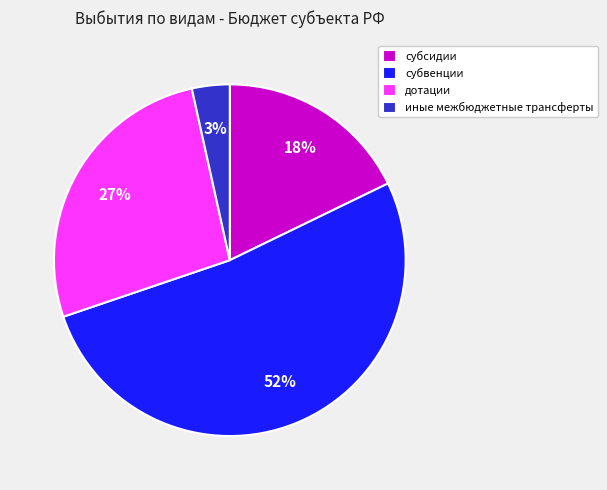

To the nearest percent, what is the difference between the largest and smallest slice percentages?

49%